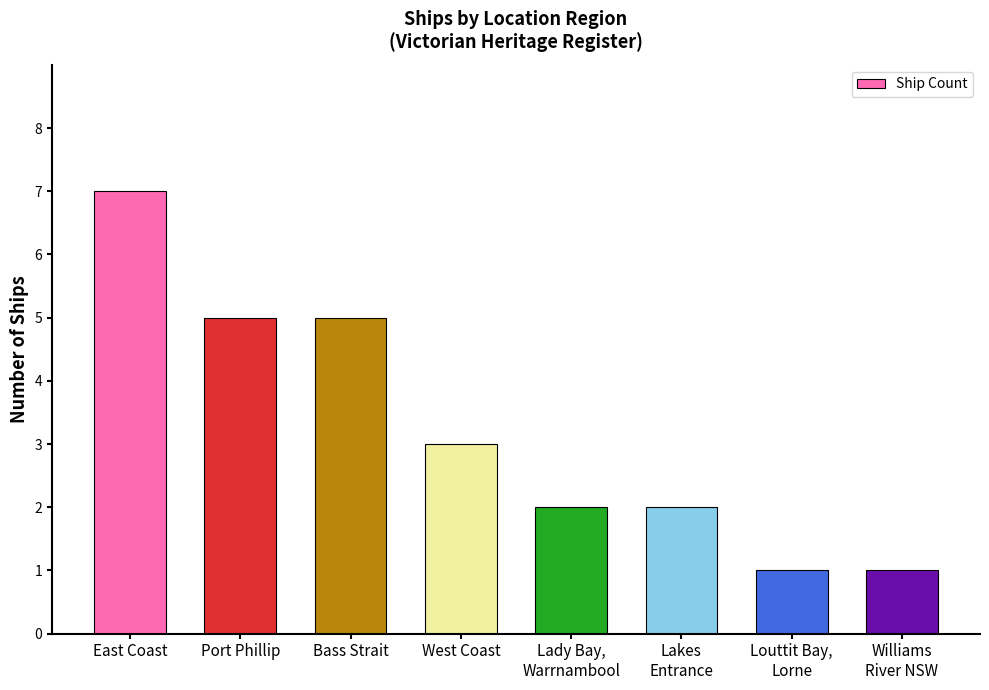

What is the difference between the values at East Coast and Lady Bay,
Warrnambool?

5